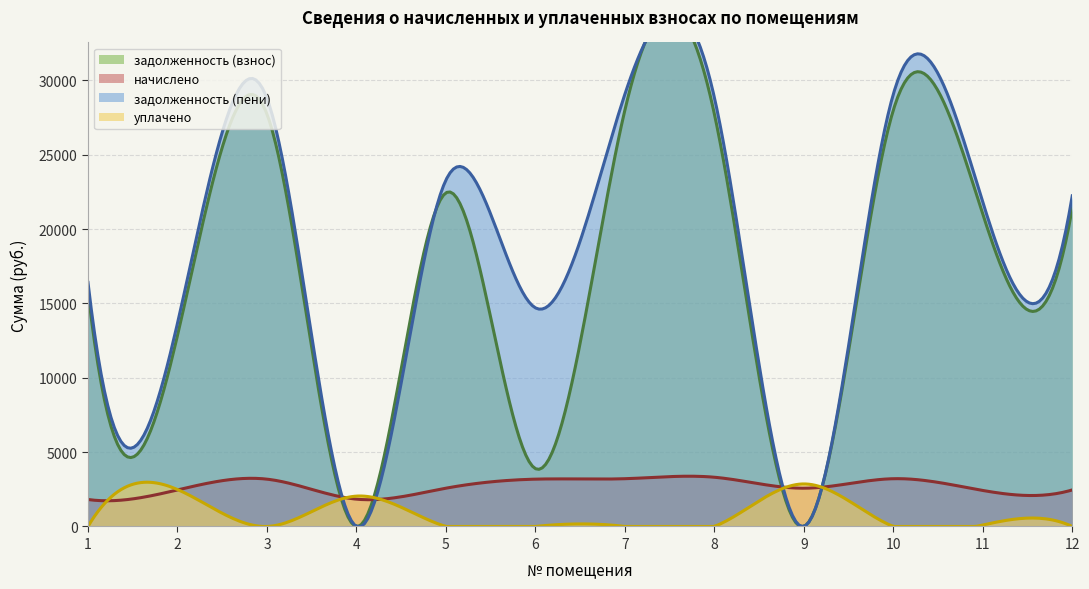

The value of задолженность (пени) at 7 is 29062.9. True or false?

True